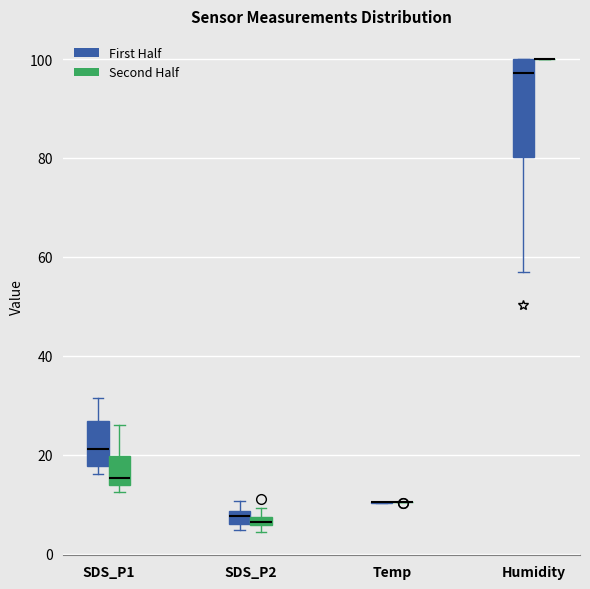

Comparing the boxes themselves (not the whiskers), which one is the tallest?

Humidity (First Half)